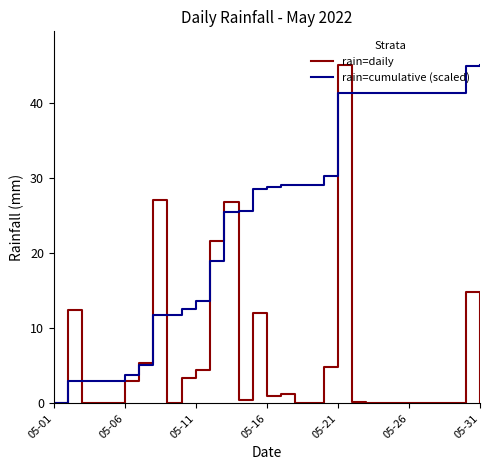

Which series has the largest total across all categories?

rain=cumulative (scaled)